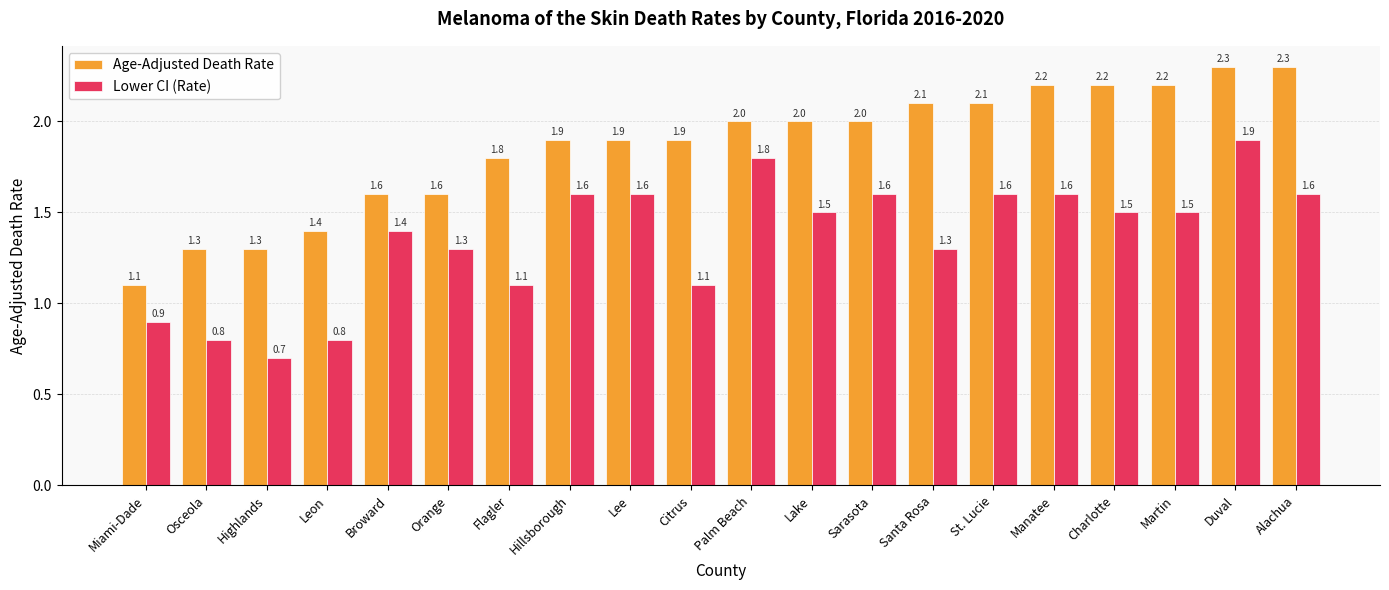

The Age-Adjusted Death Rate series shows 2.3 at Alachua. True or false?

True